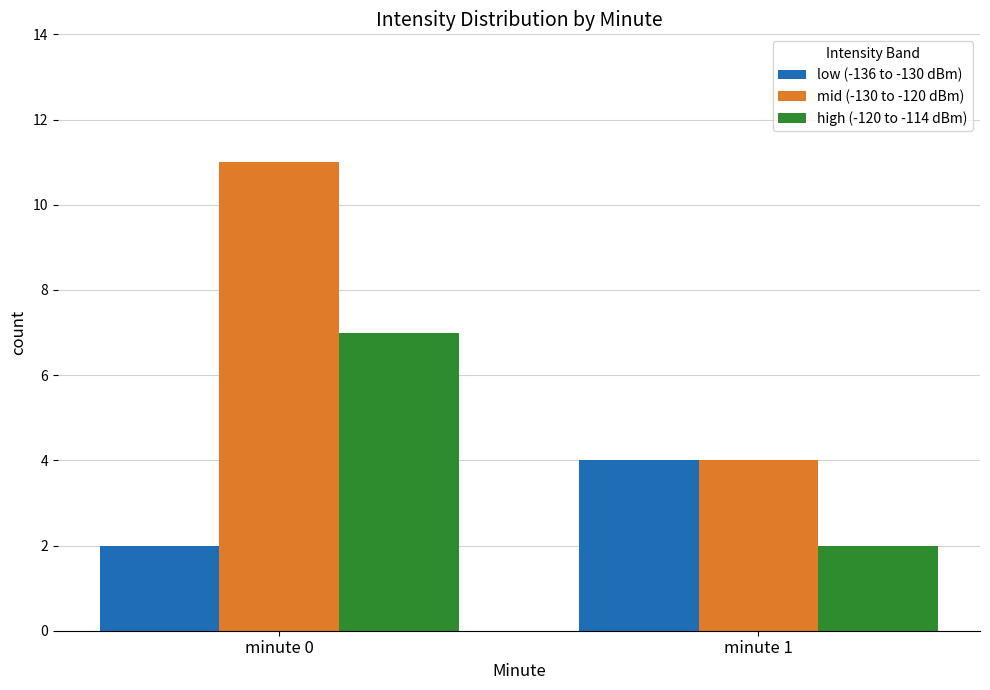

Rank the series by their average value, from lowest to highest.

low (-136 to -130 dBm), high (-120 to -114 dBm), mid (-130 to -120 dBm)